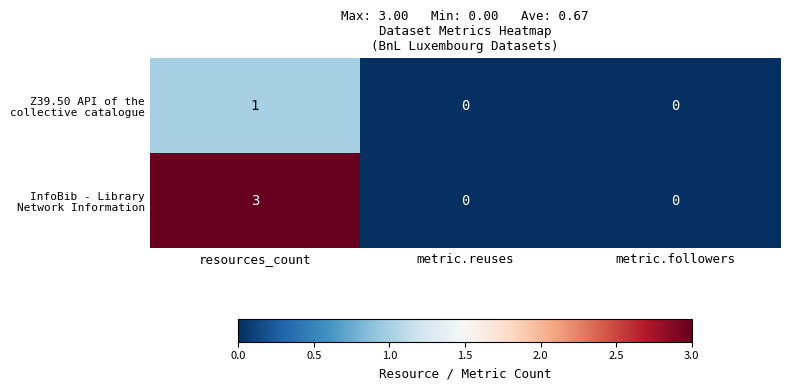

What is the total value across all series at resources_count?

4